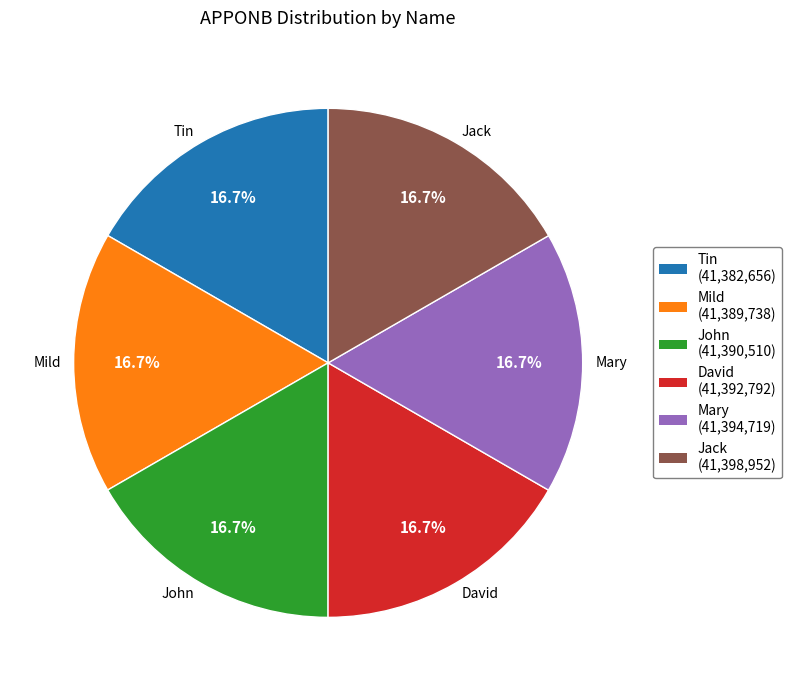

To the nearest percent, what portion does Tin represent?

17%